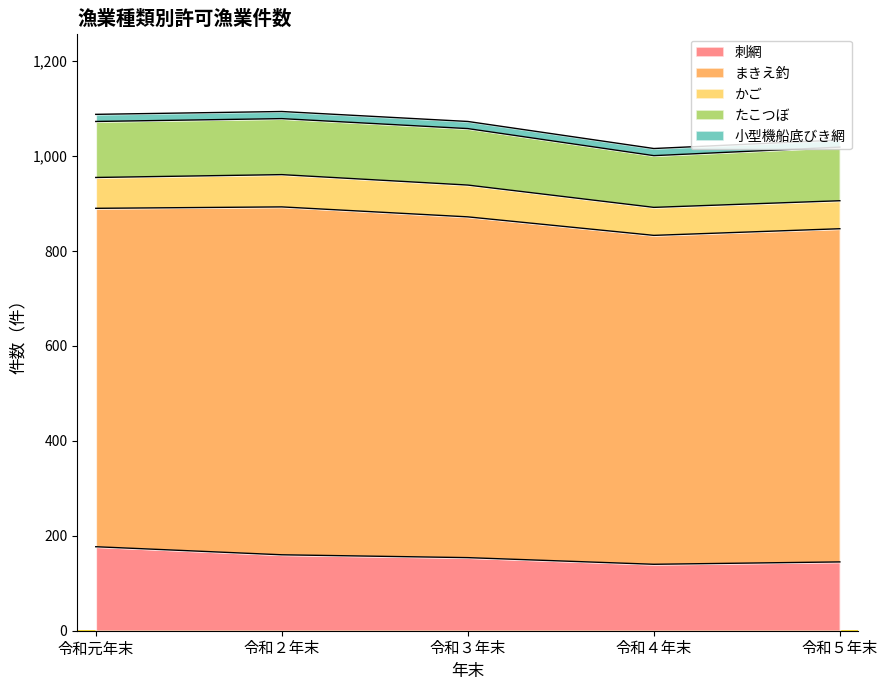

The value of かご at 令和２年末 is 113. True or false?

False